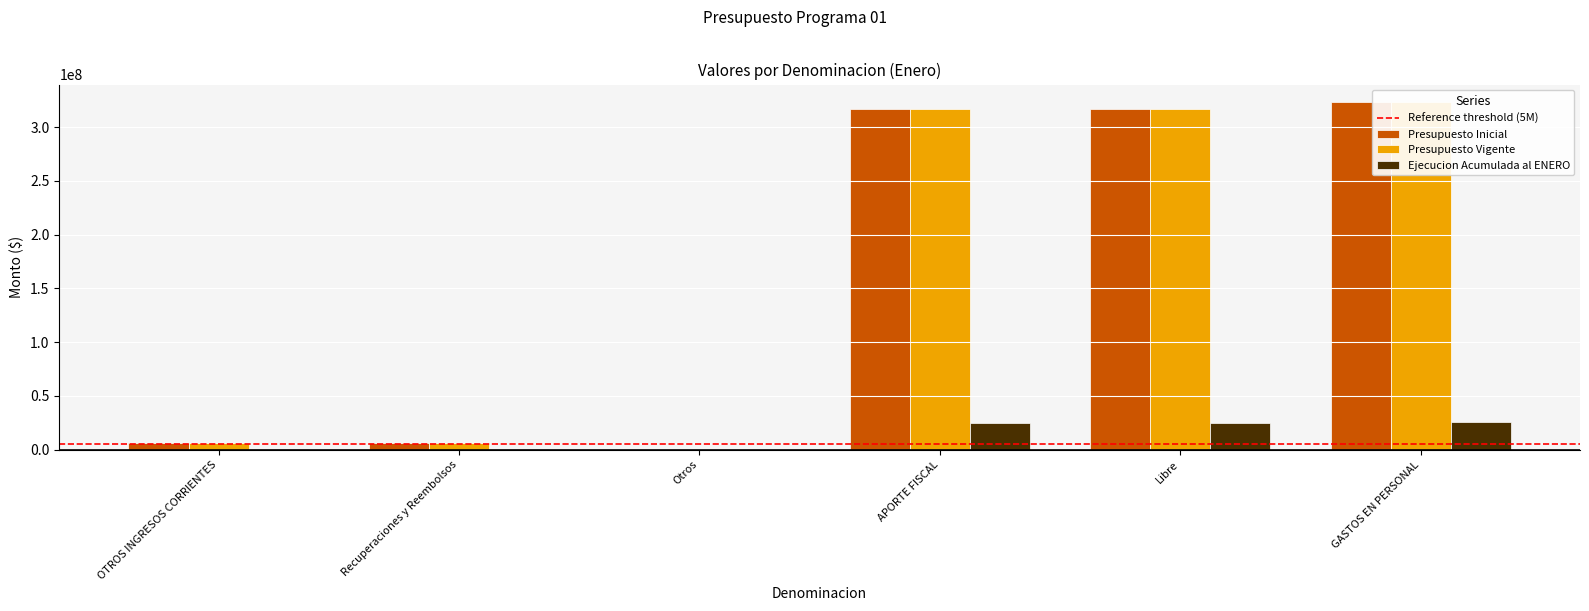

Is it true that Presupuesto Vigente equals 1933772 at OTROS INGRESOS CORRIENTES?

False